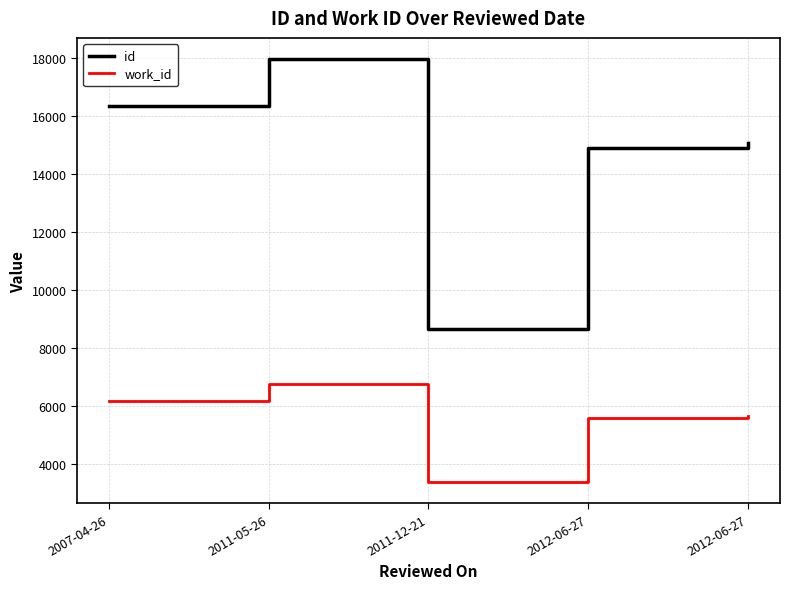

What are all the series names shown in the legend?

id, work_id